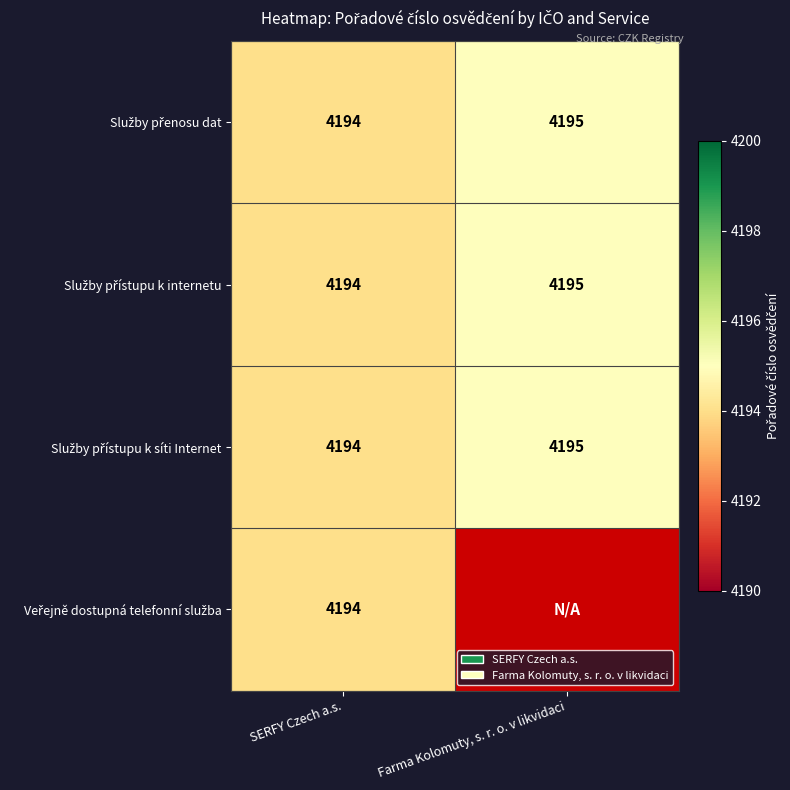

What is the total value across all series at SERFY Czech a.s.?

16776